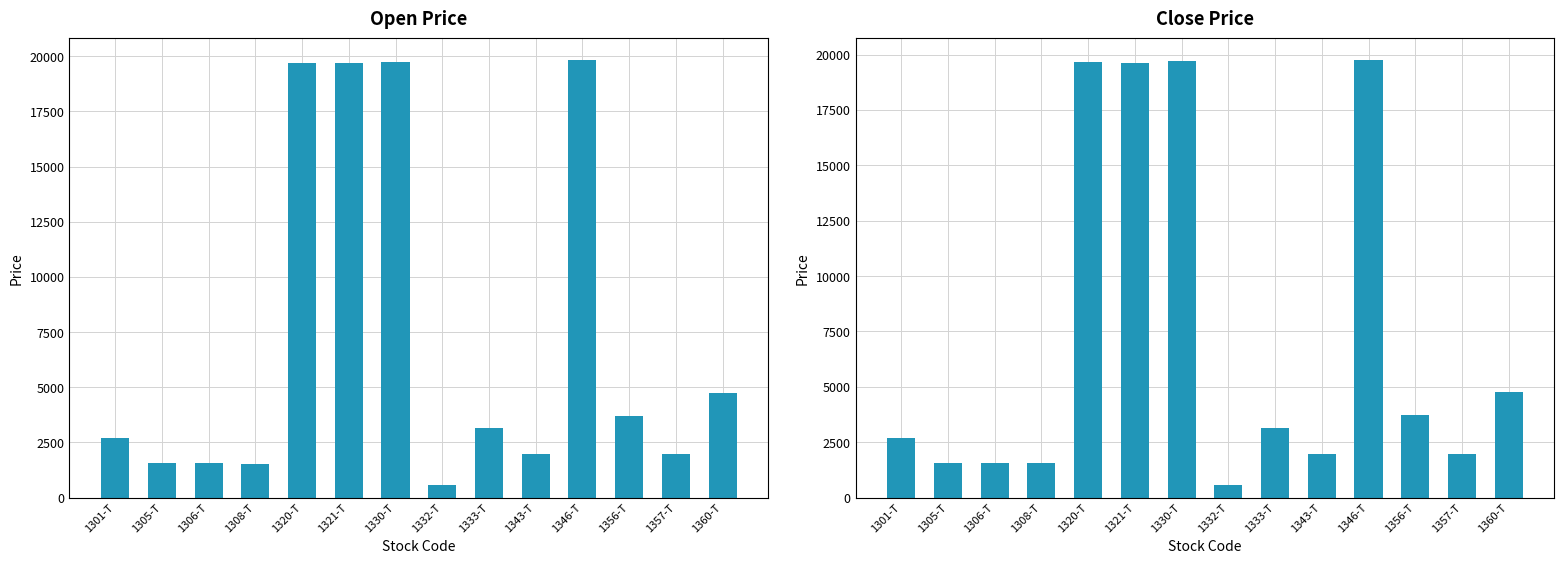

What is the value of the Open Price bar at the 12th from the left?

3715